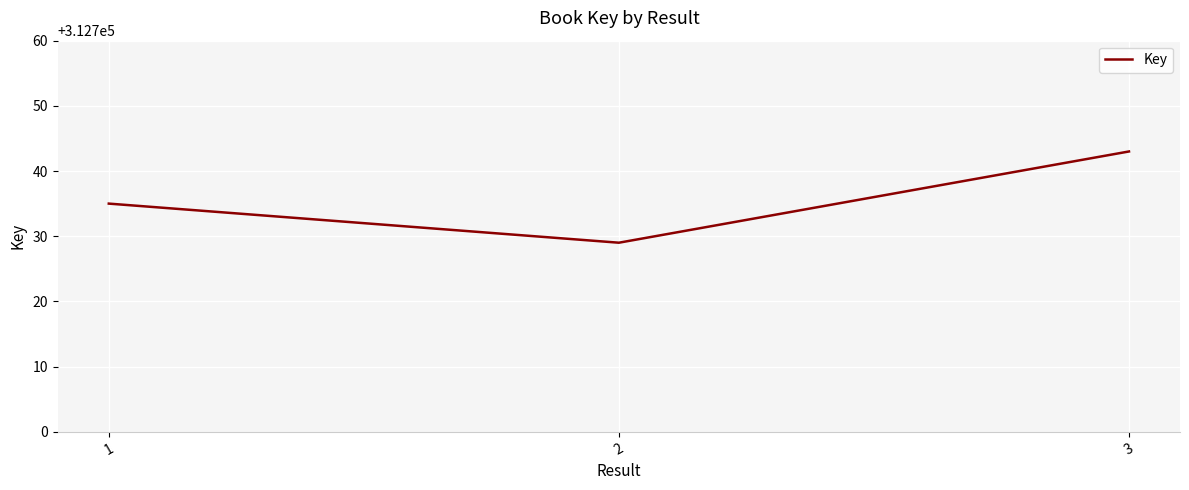

What is the difference between the maximum and second lowest values?

8